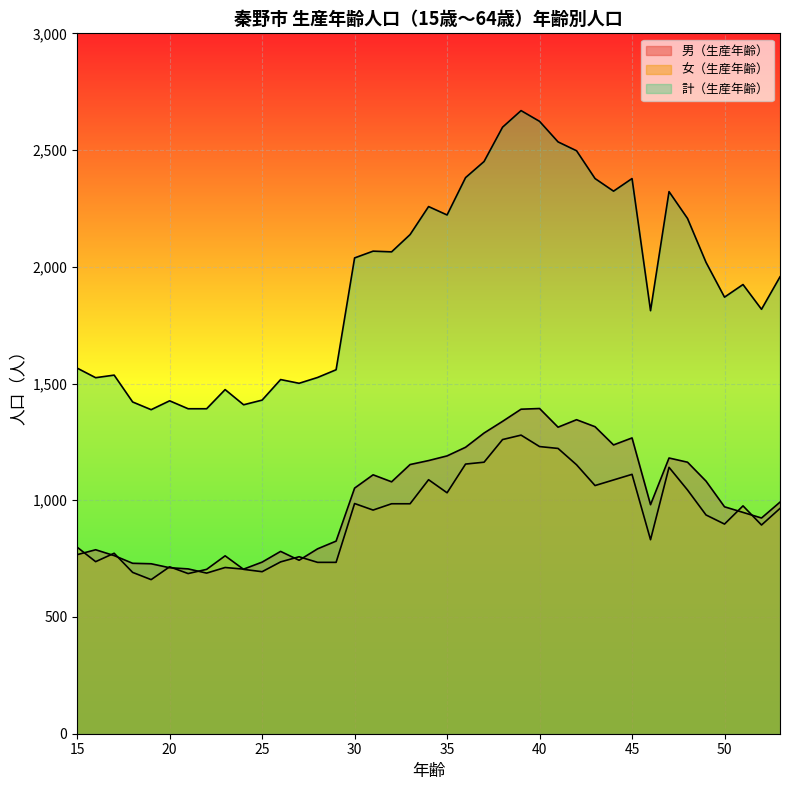

The value of 計（生産年齢） at 19 is 856. True or false?

False